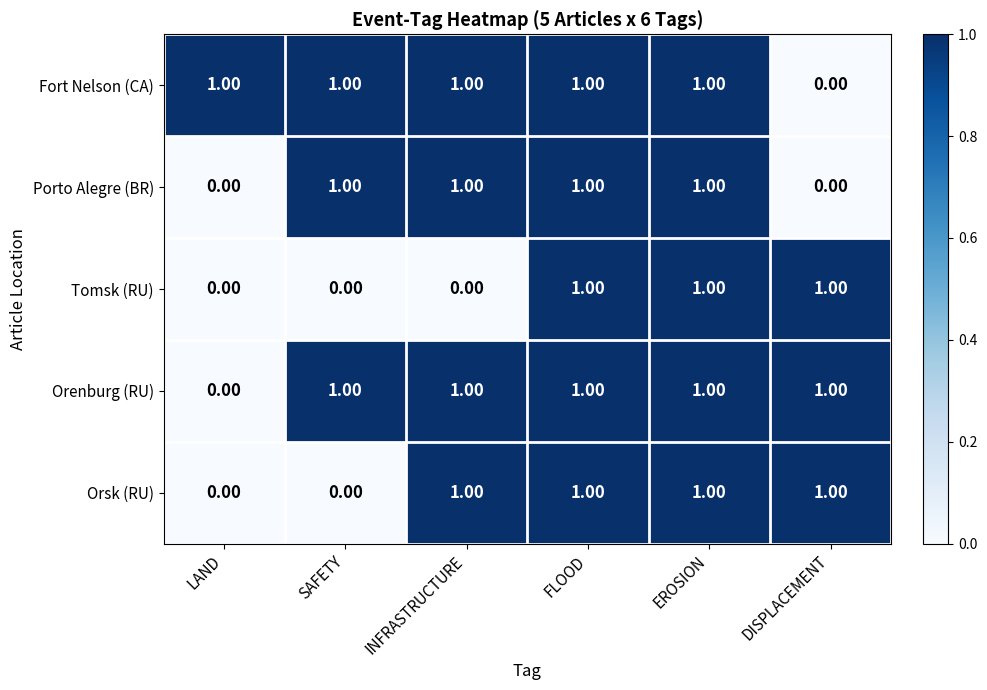

Count the number of categories in the chart.

6